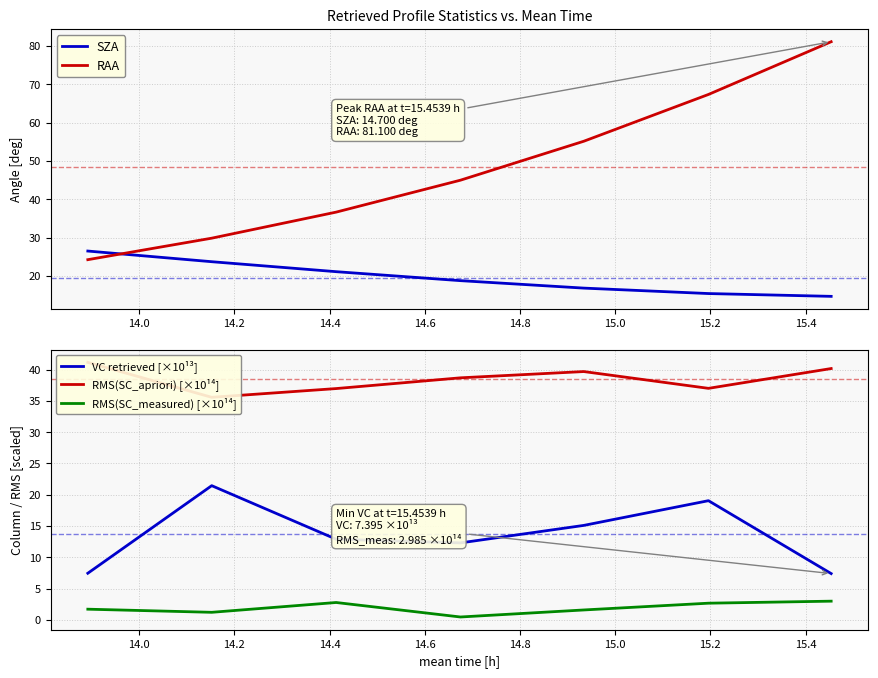

What is the minimum value for VC retrieved [×10¹³]?

7.4